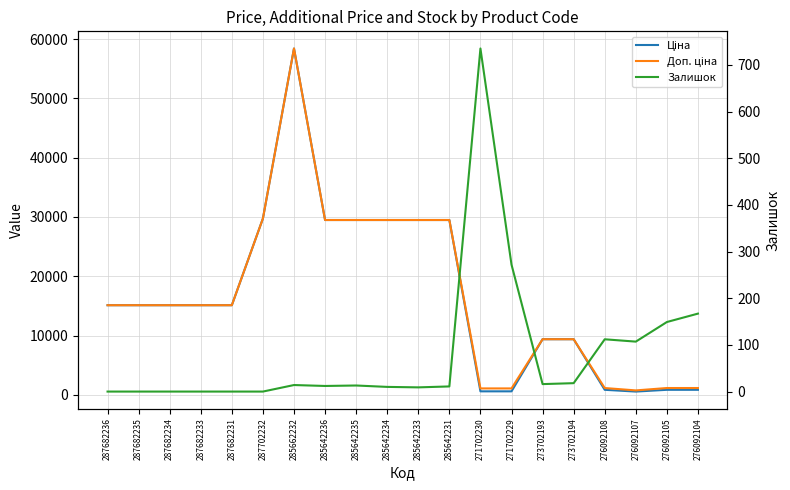

Where is Залишок nearest to the value 367?

271702229